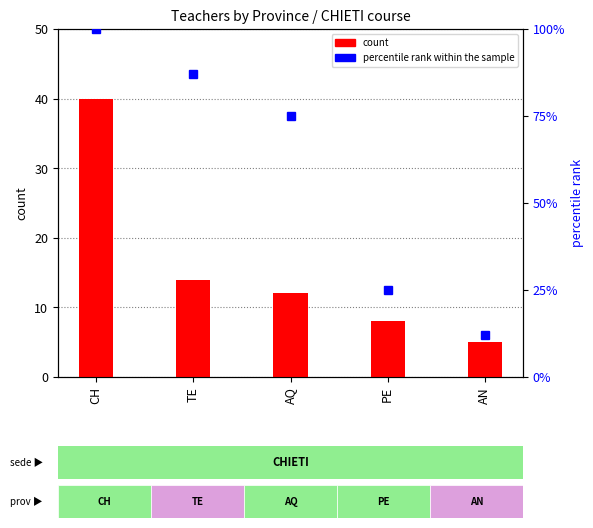

How many groups of bars are there?

5